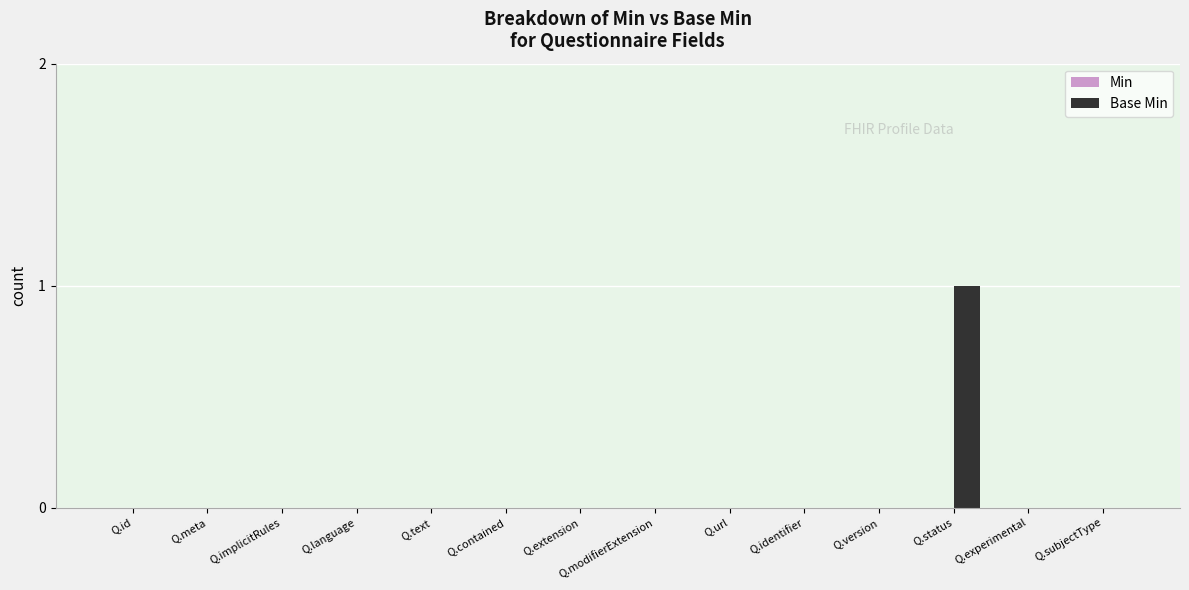

Between Q.text and Q.status, which is larger?

Q.status